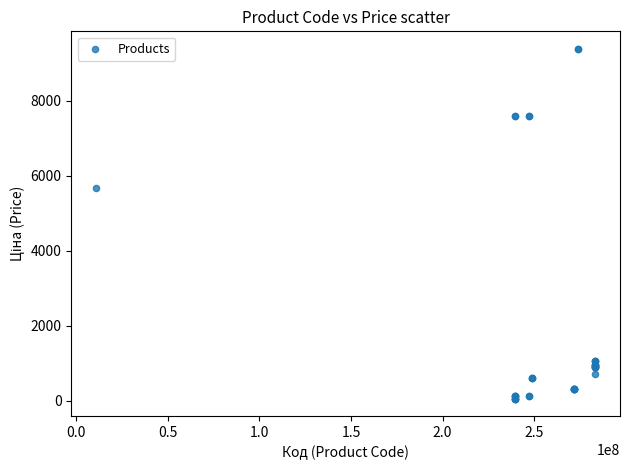

What Y value in the scatter plot is closest to 4720?

5673.8